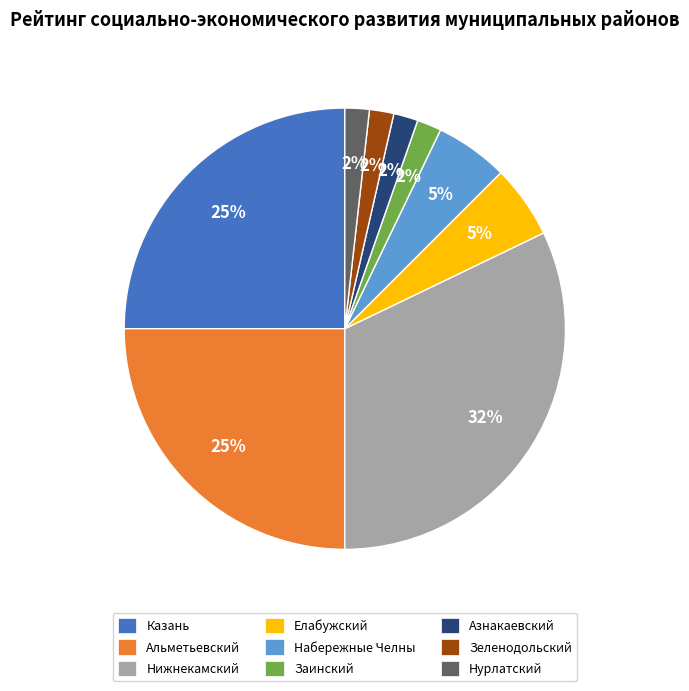

Which category has the biggest portion of the pie?

Нижнекамский